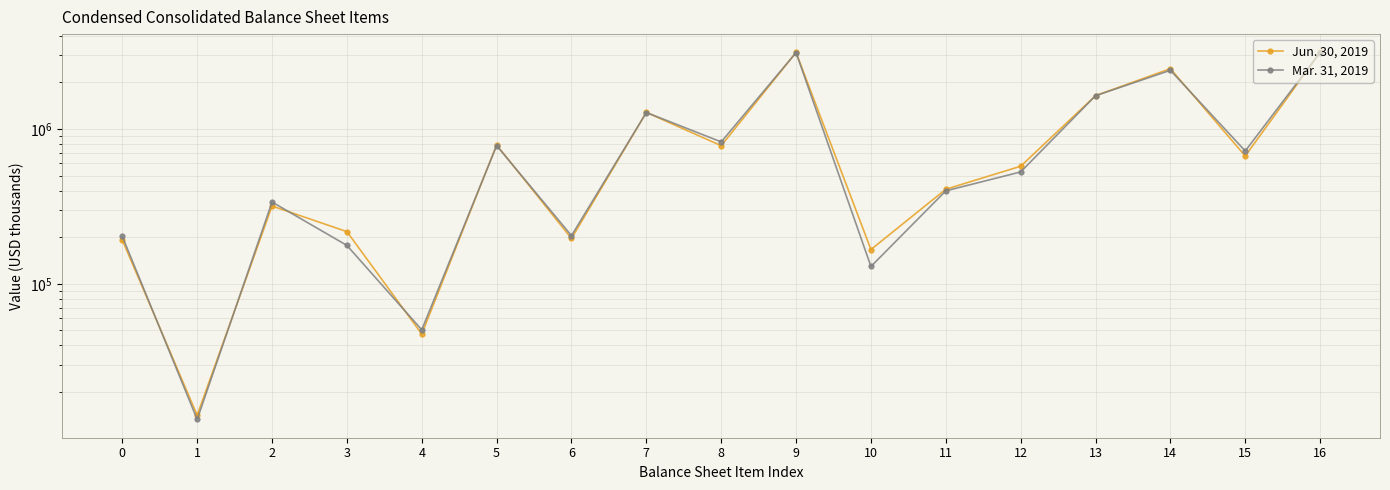

What is the total value across all series at 10?

296132